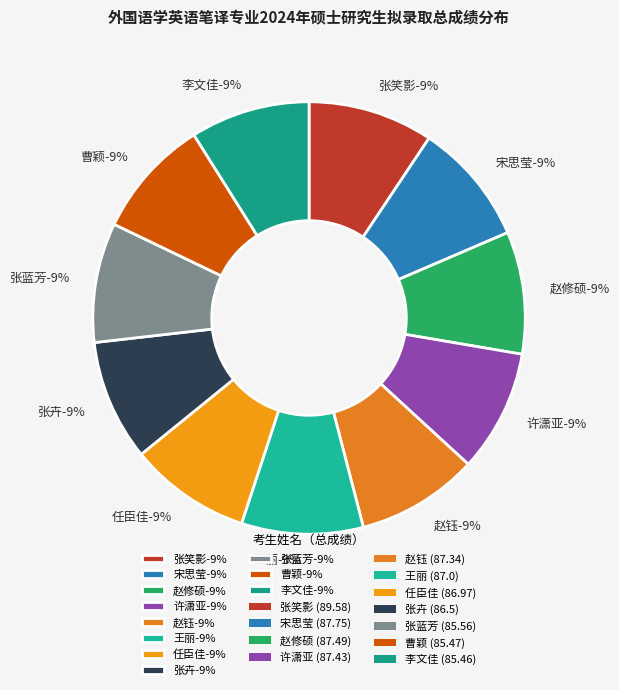

How many slices are in this pie chart?

11